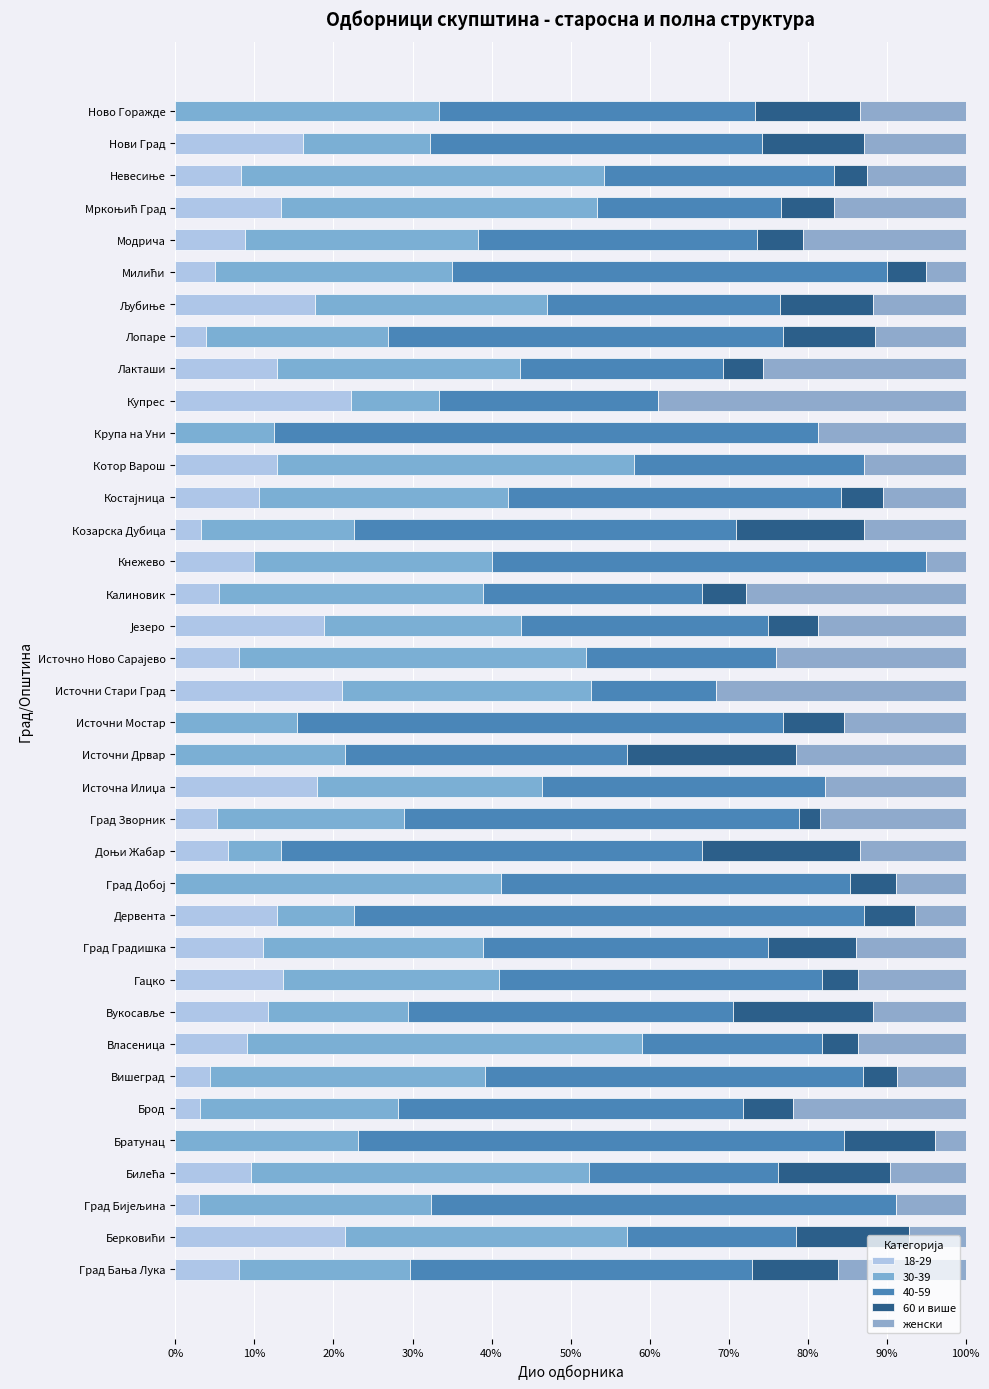

How many groups of bars are there?

37